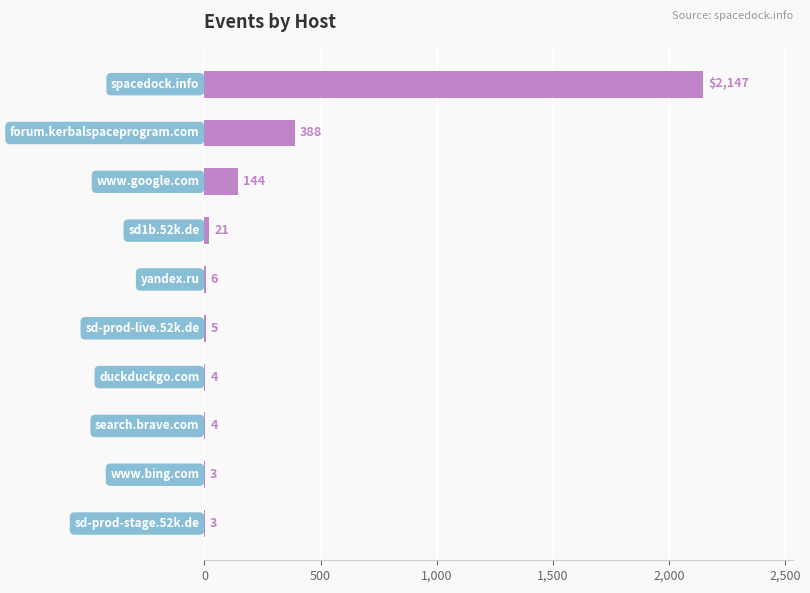

Are the bars horizontal?

Yes